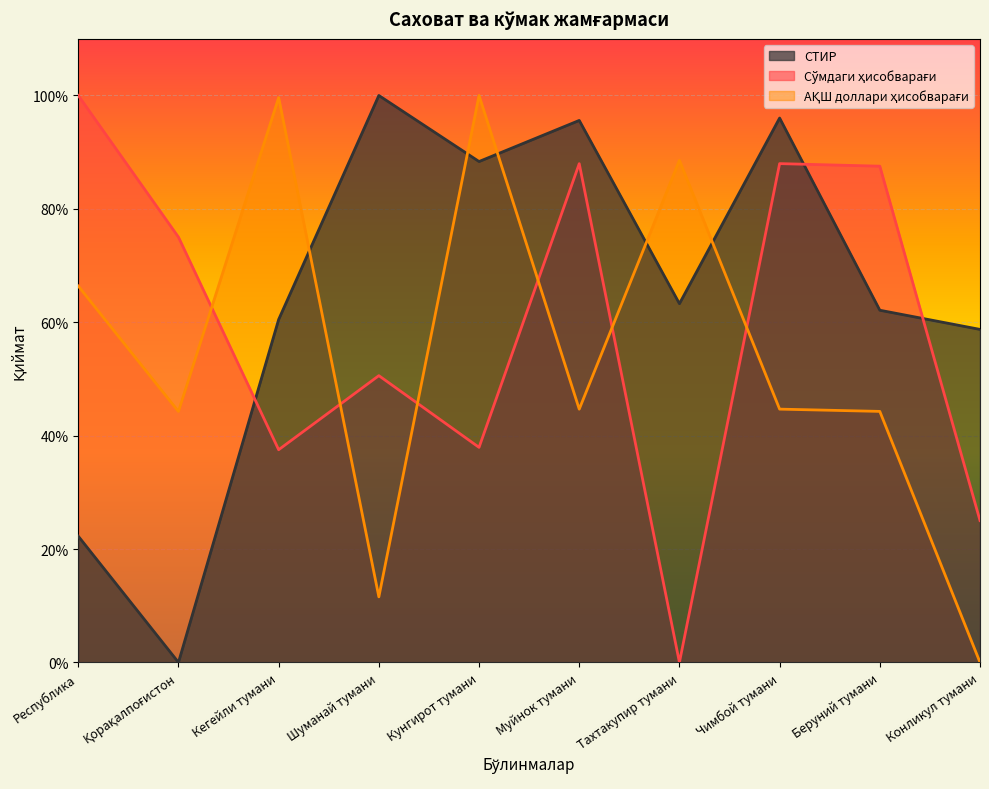

True or false: Сўмдаги ҳисобварағи and СТИР intersect in this chart.

True